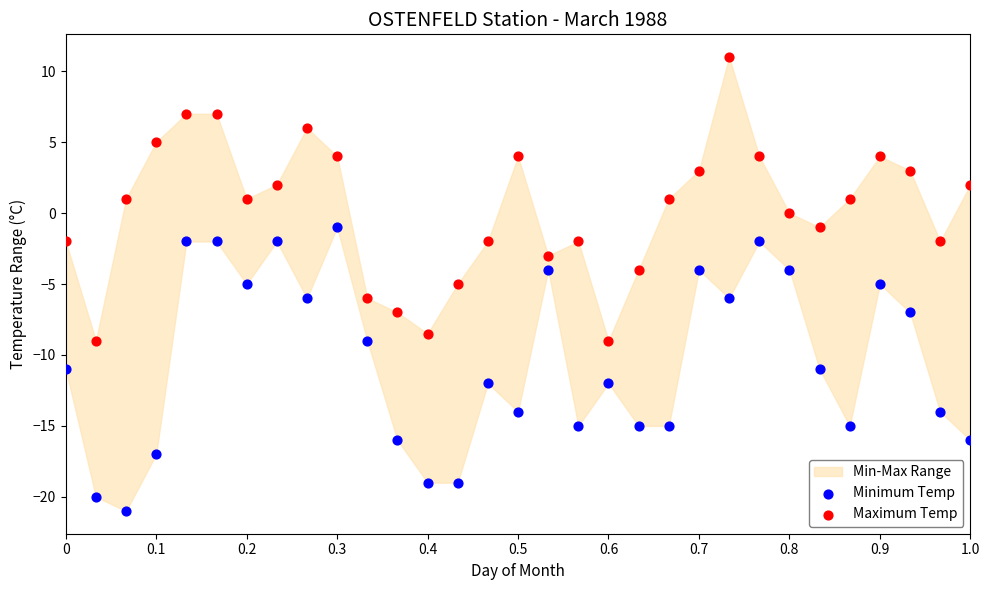

Which series contains the highest Y value?

Maximum Temp